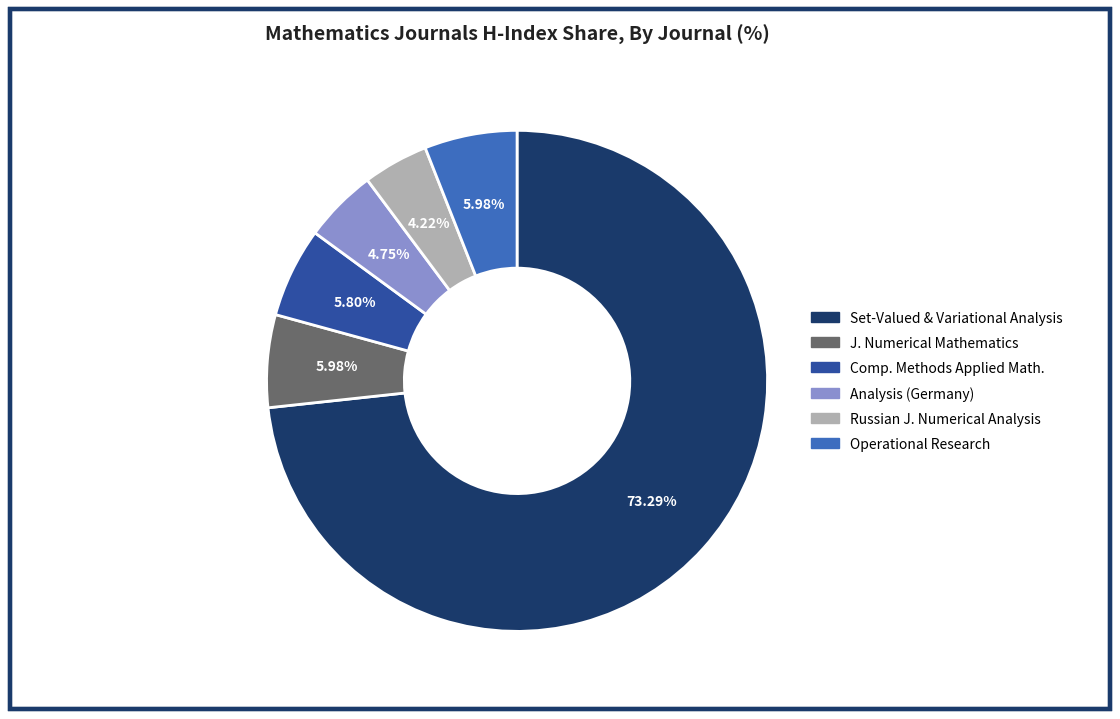

Combined, do Russian J. Numerical Analysis and Analysis (Germany) account for over 50%?

No